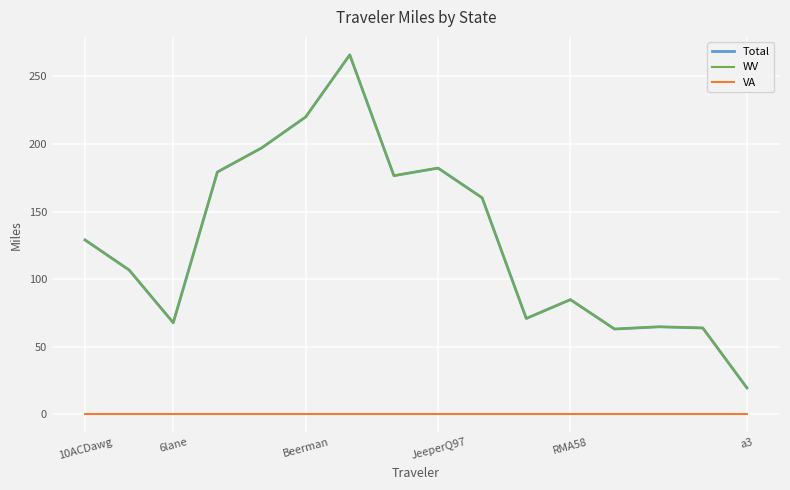

Does the chart have visible grid lines?

Yes